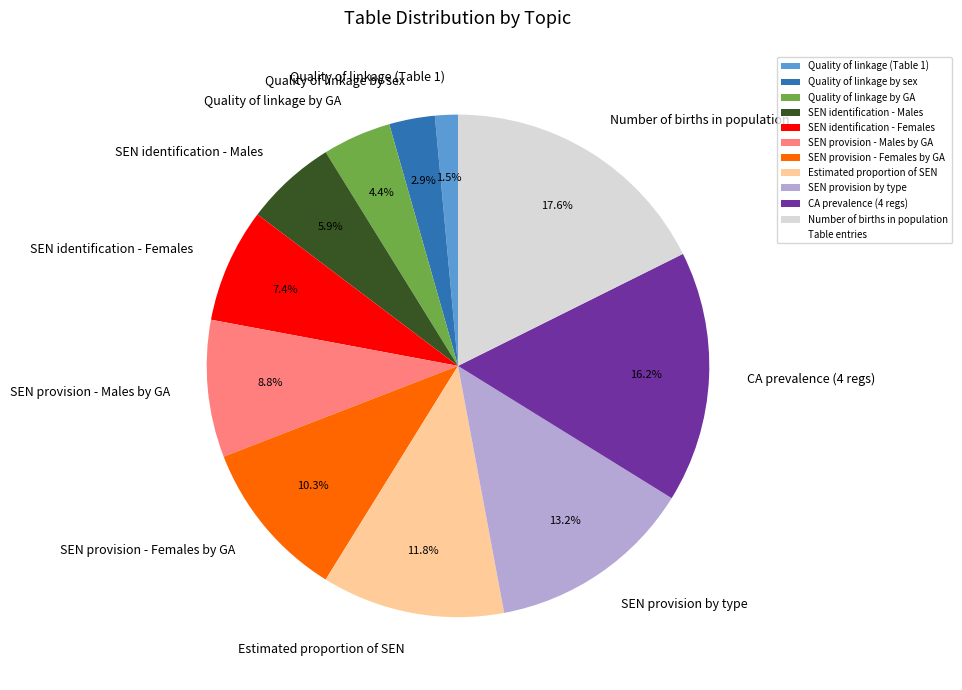

Count the number of slices in the pie.

11